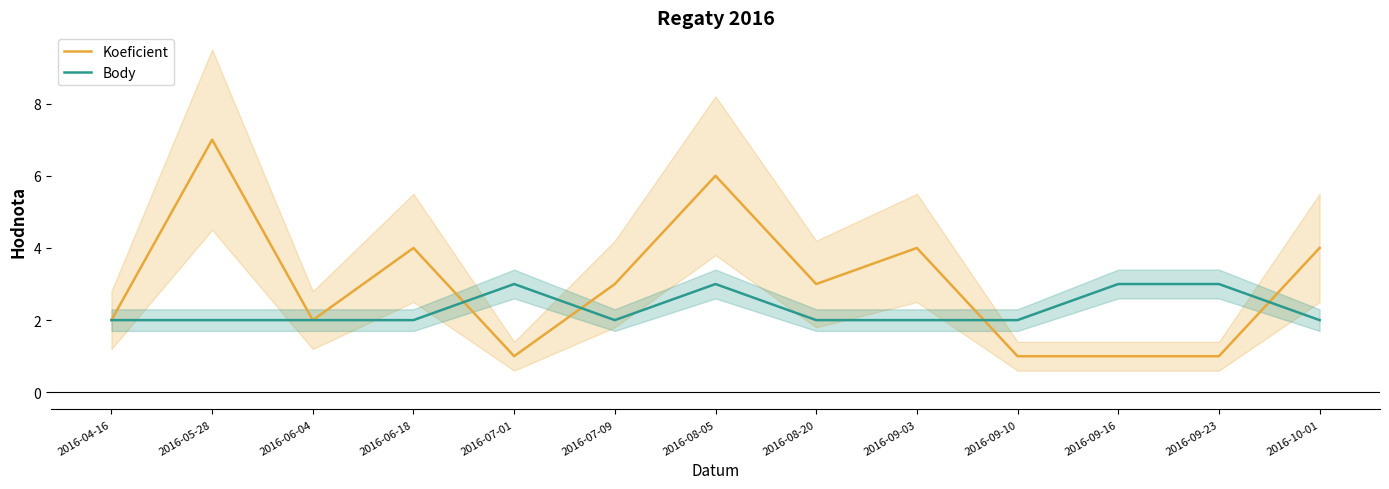

How many data points does each series have?

13